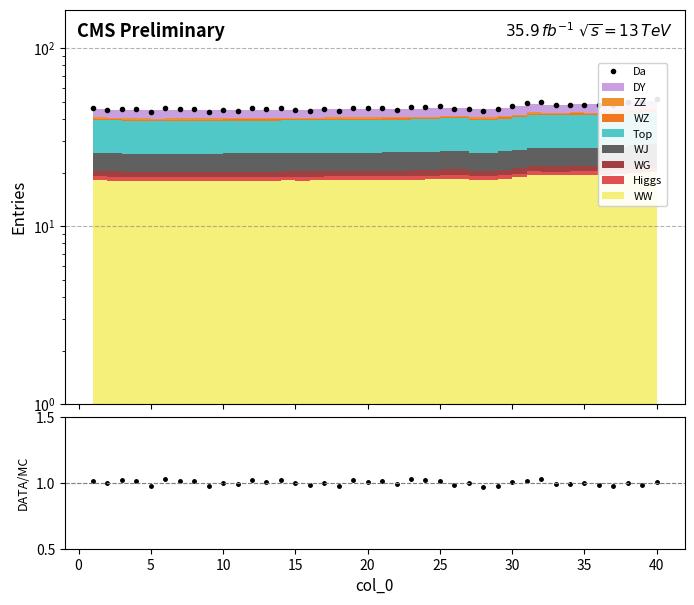

What is the value of the Data/MC point at the 6th from the left?

1.0